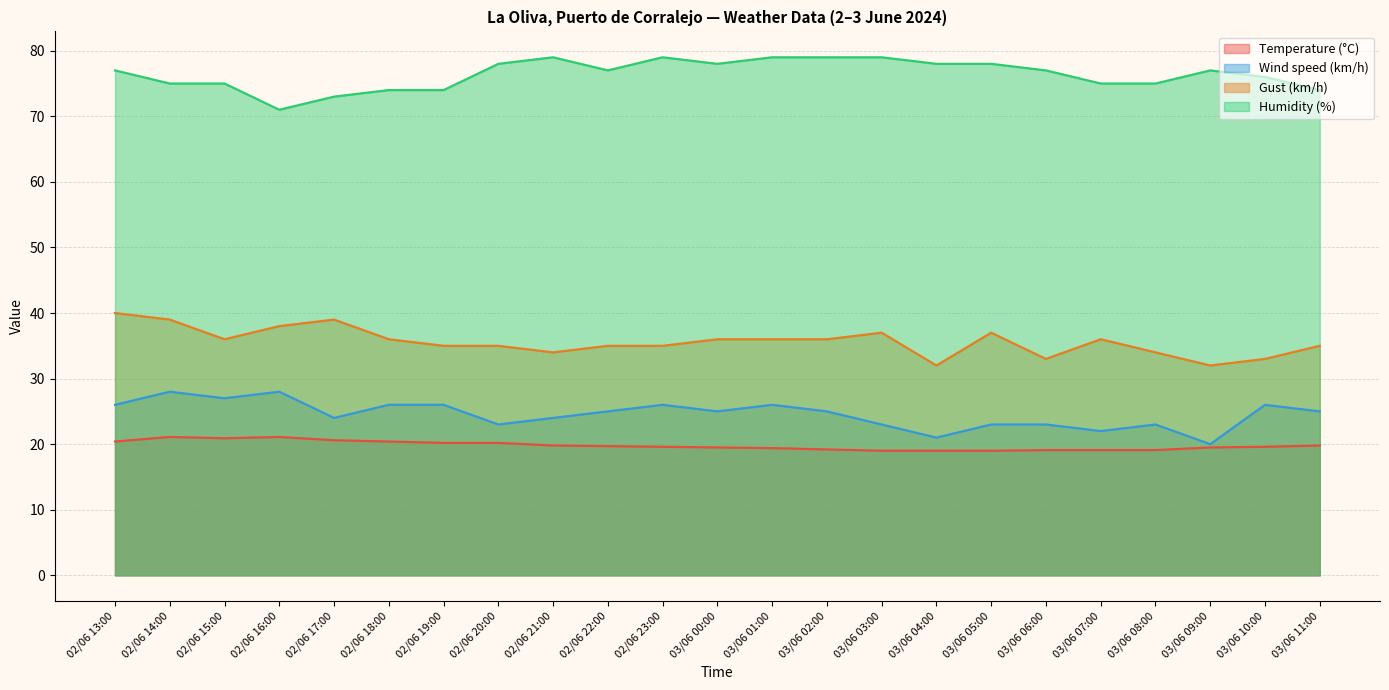

Which series has the largest range (max minus min)?

Wind speed (km/h)